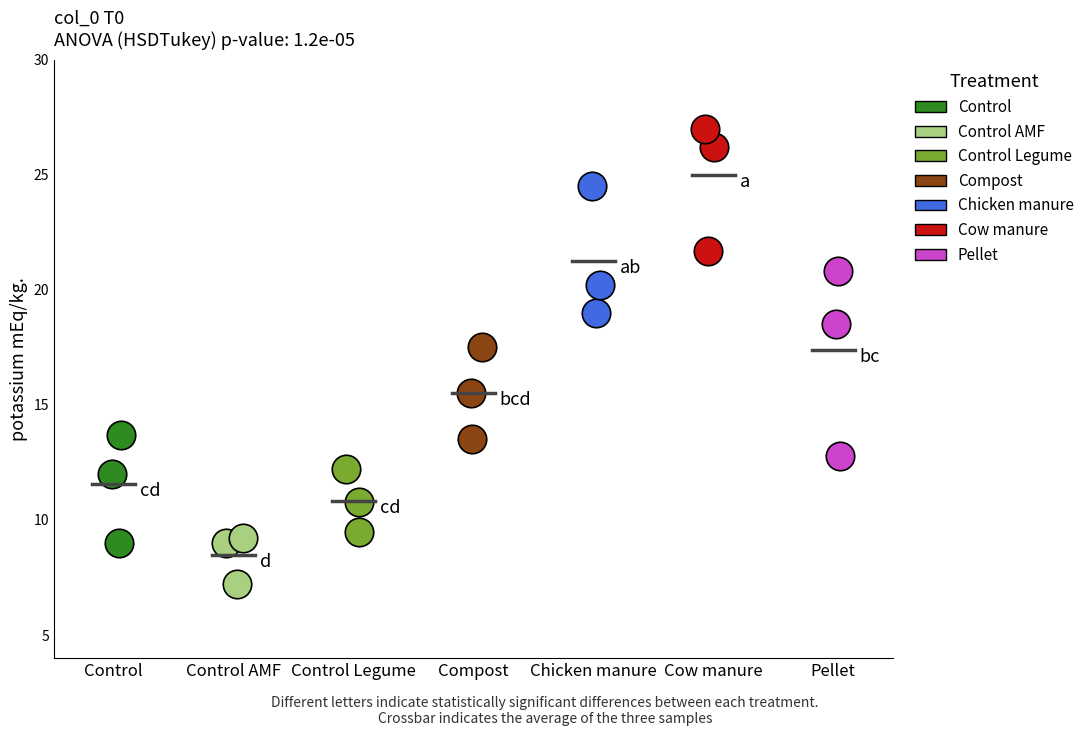

Which series contains the highest Y value?

Cow manure